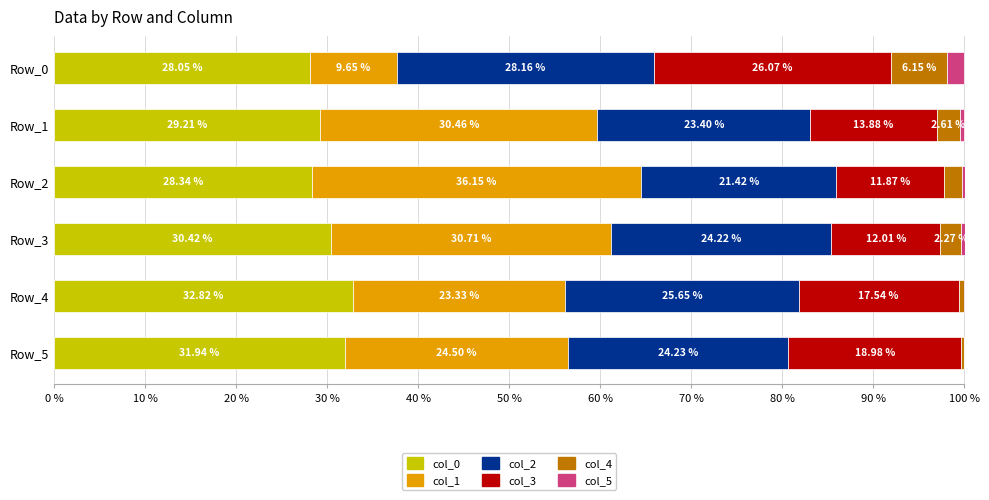

What is the total value across all series at Row_5?

100.0